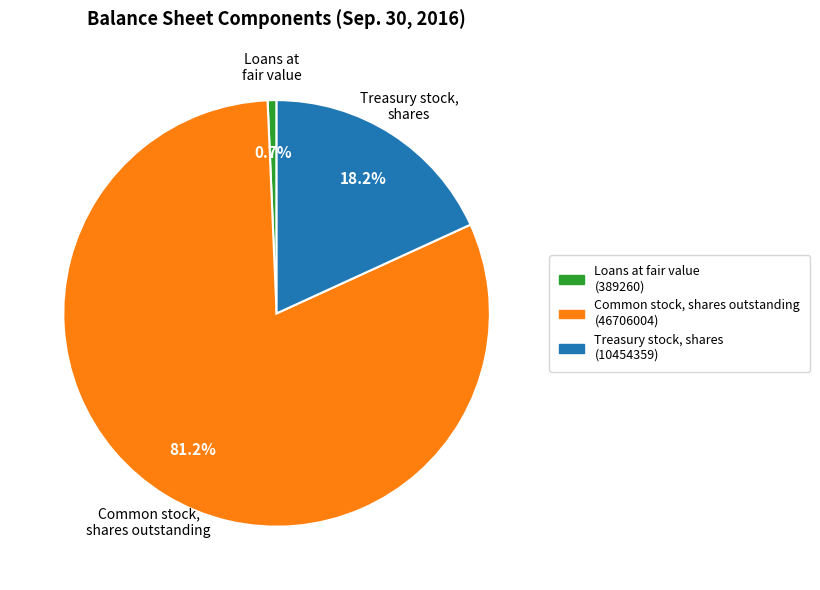

How many slices are in this pie chart?

3